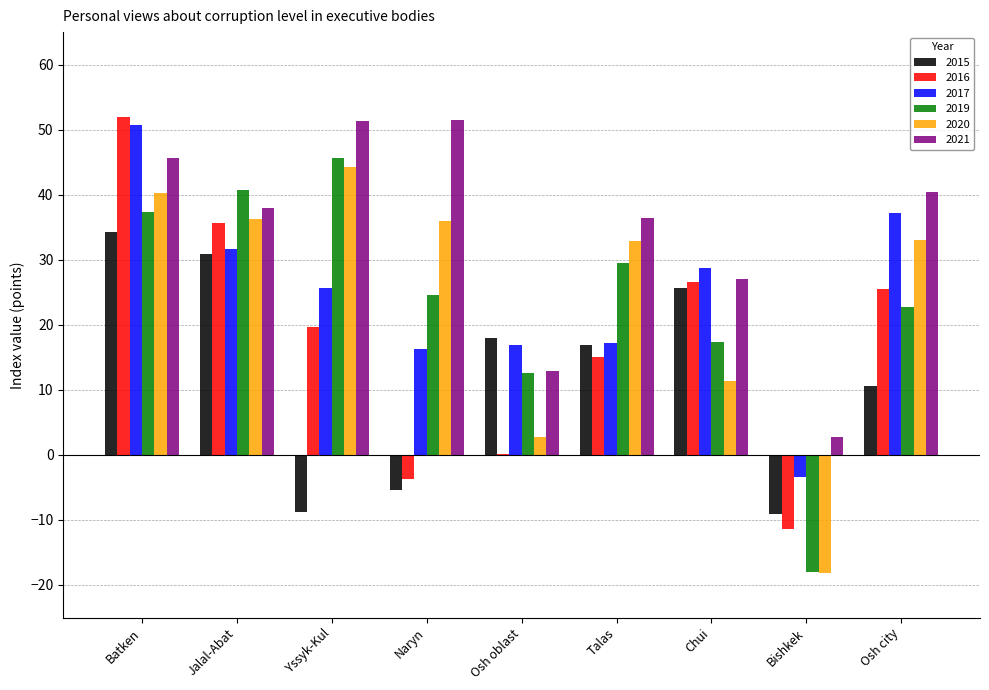

What is the total value across all series at Jalal-Abat?

213.0